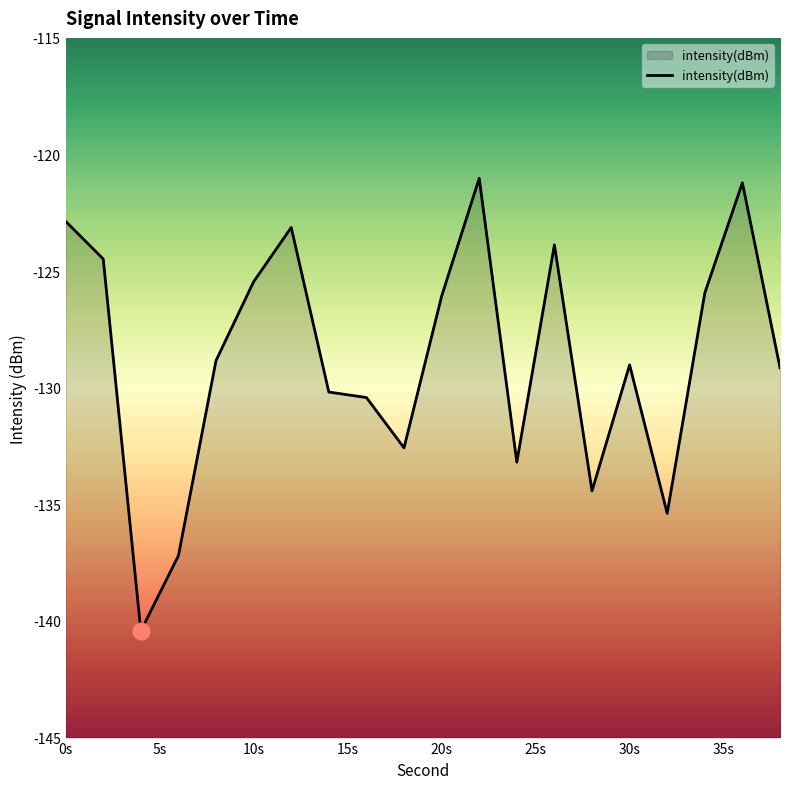

What value does the data have at 30s?

-129.0